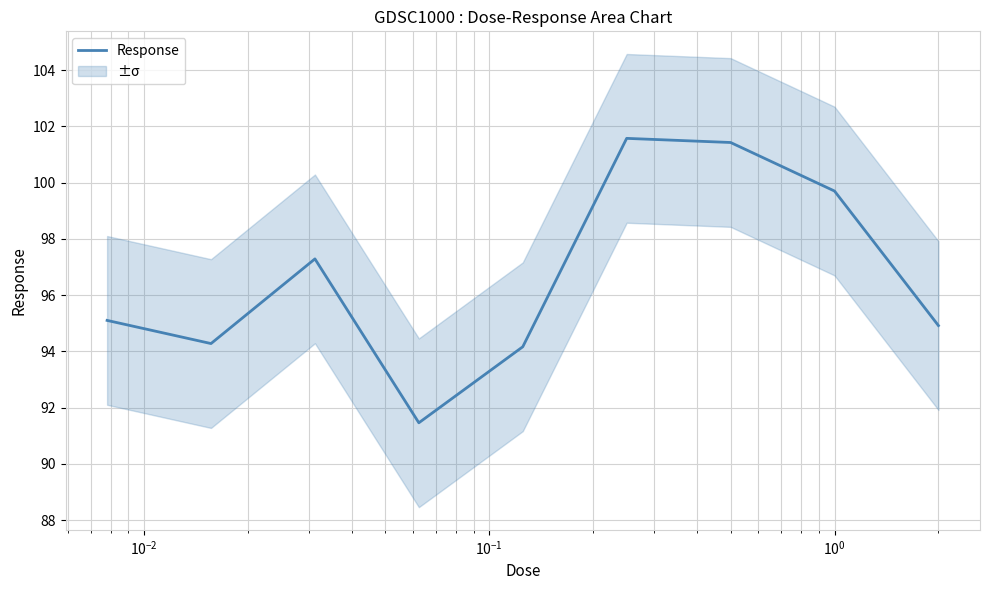

What is the greatest value displayed?

101.6